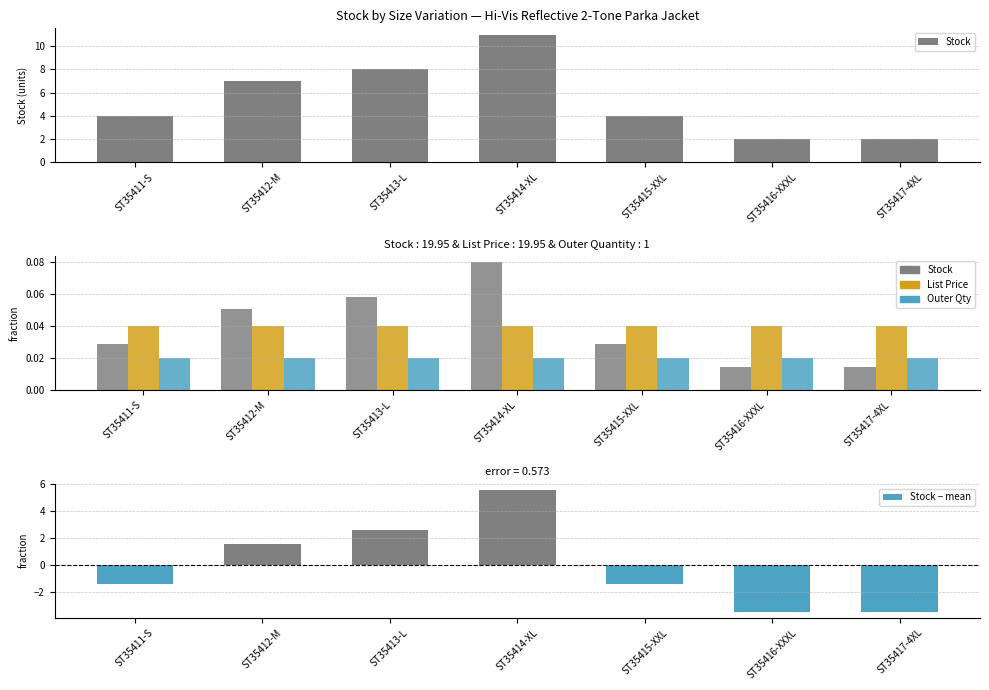

Count the number of data series in this chart.

4